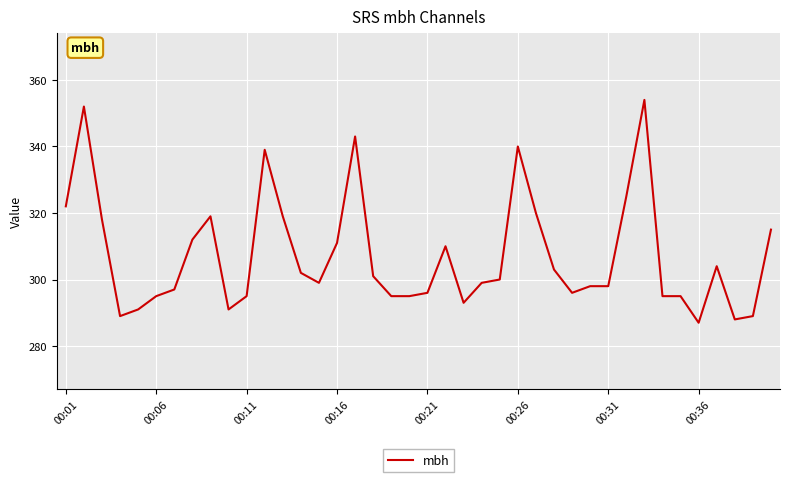

What is the smallest value displayed?

287